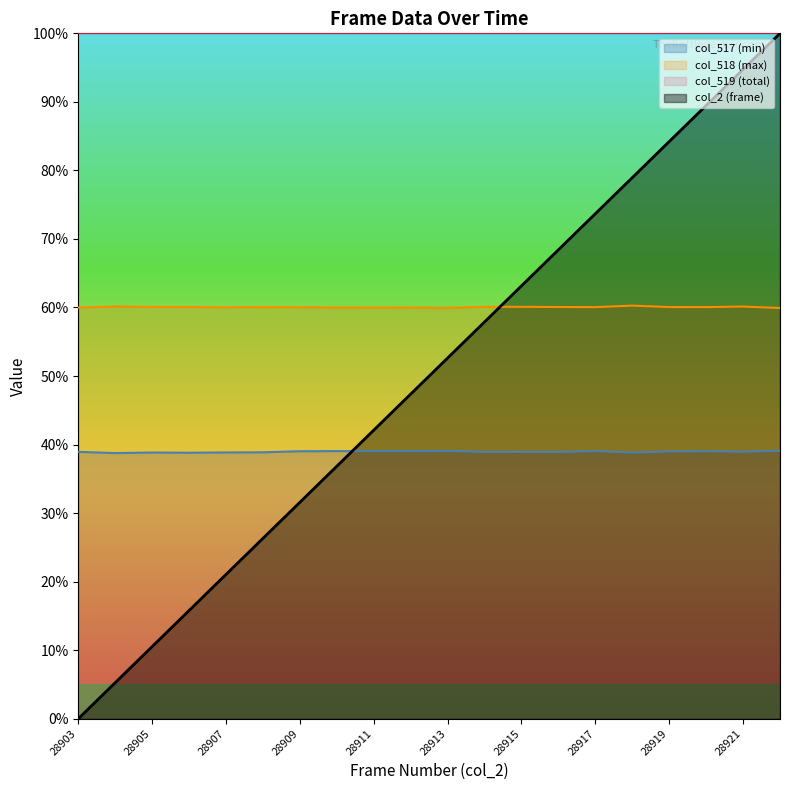

What is the difference between the maximum and minimum values in the col_518 (max) series?

0.4